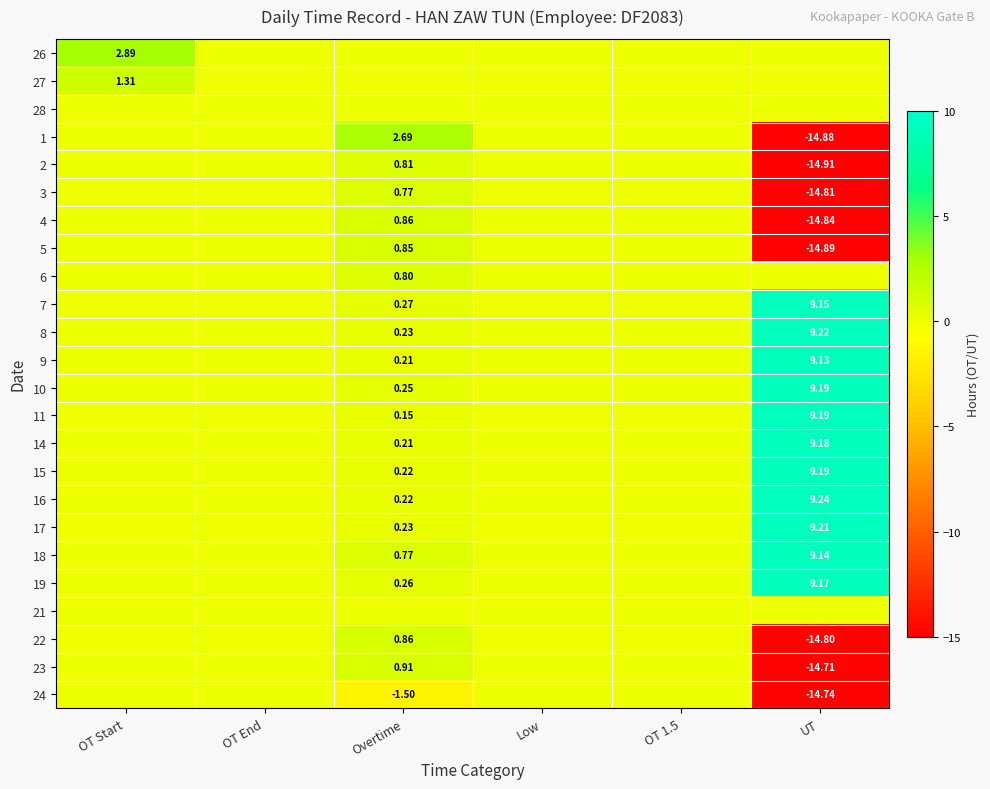

At how many categories does at least one series exceed 0?

3